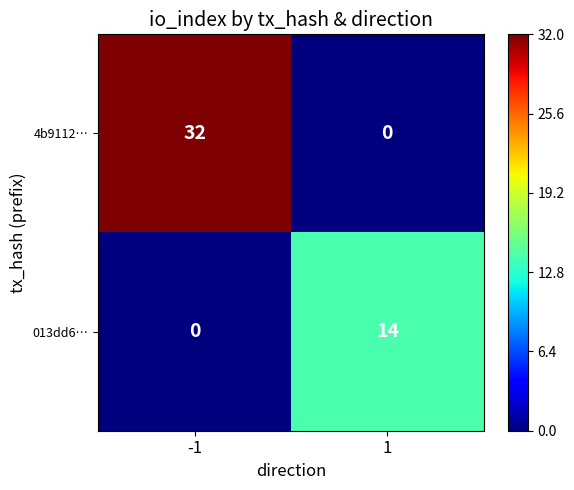

How many series are shown in this chart?

2